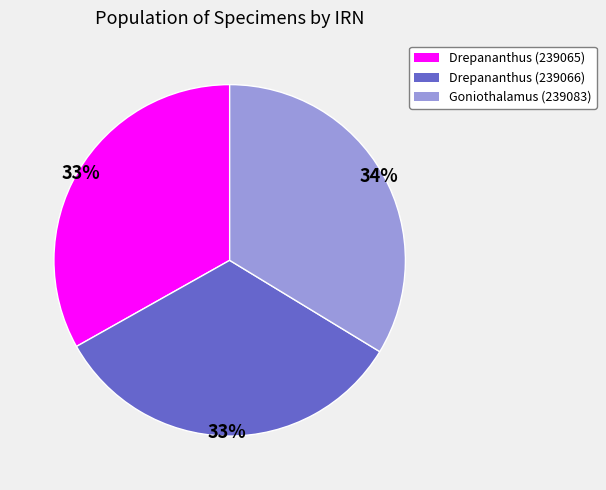

To the nearest percent, what is the average slice percentage?

33%